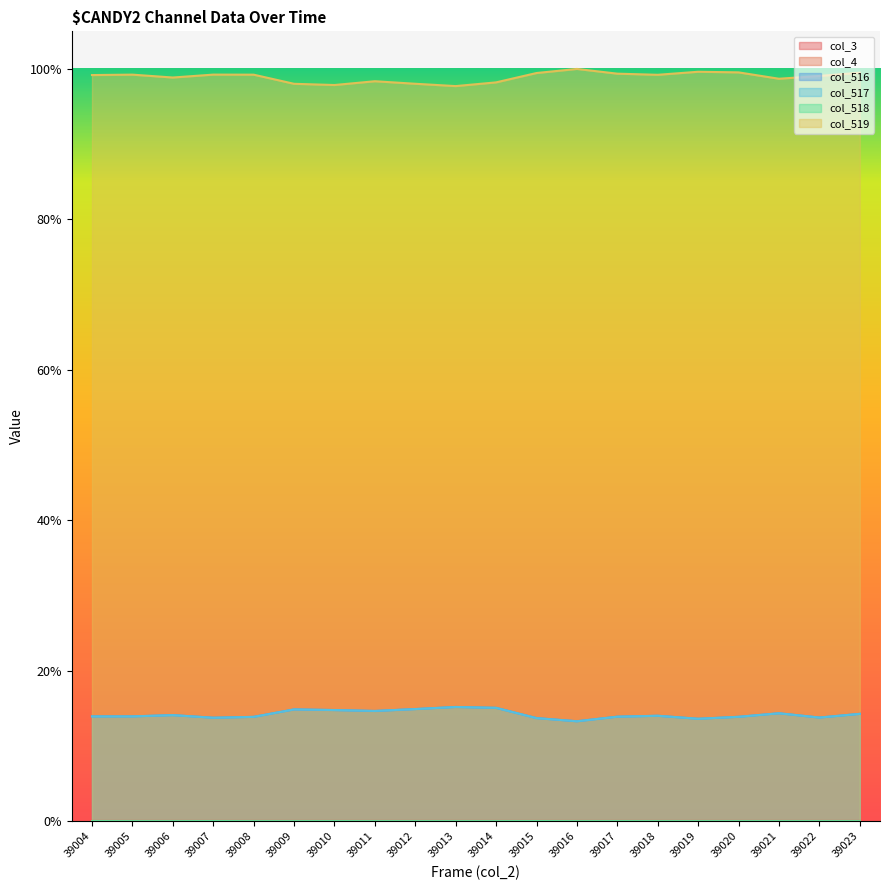

The value of col_519 at 39008 is 1.0. True or false?

True